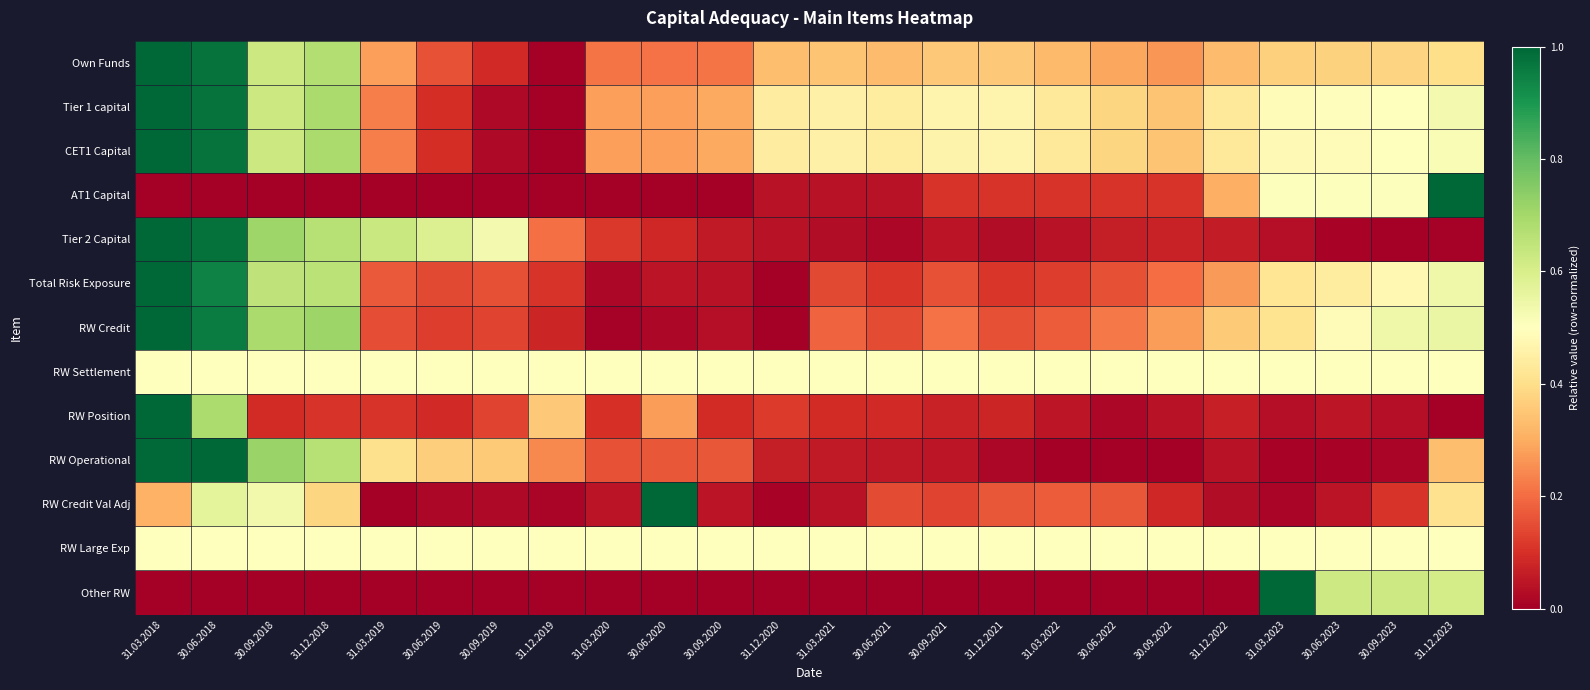

Which series has the largest range (max minus min)?

Own Funds